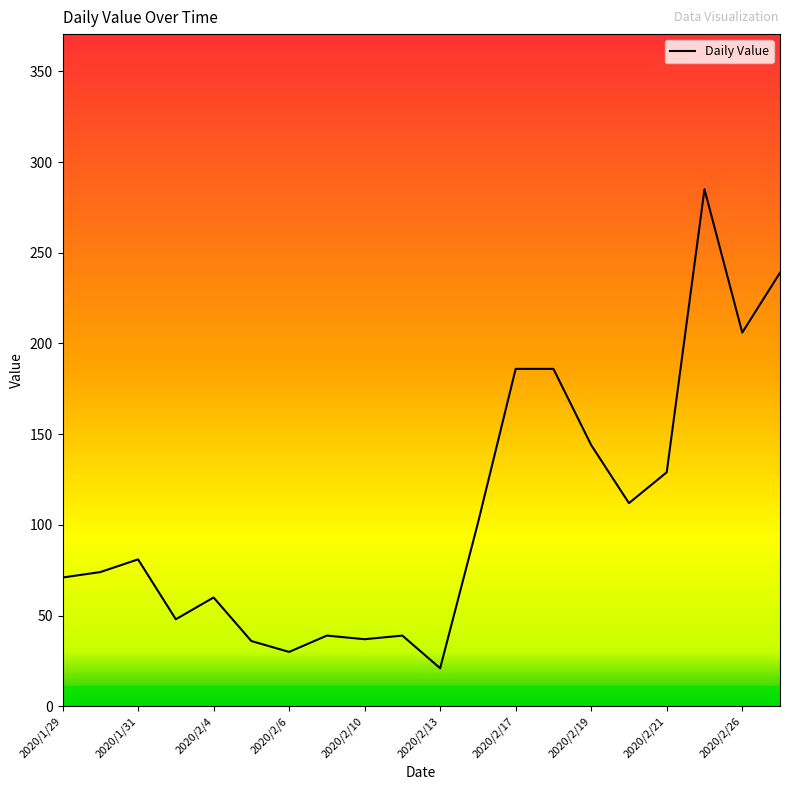

What is the maximum value shown in the chart?

285